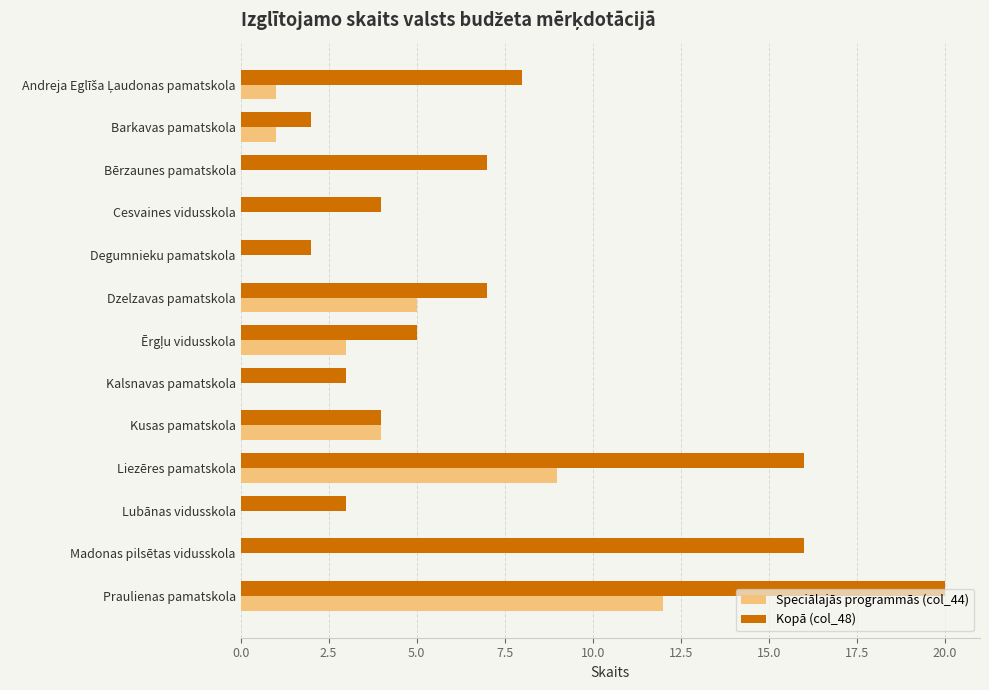

What is the sum of all Speciālajās programmās (col_44) values?

35